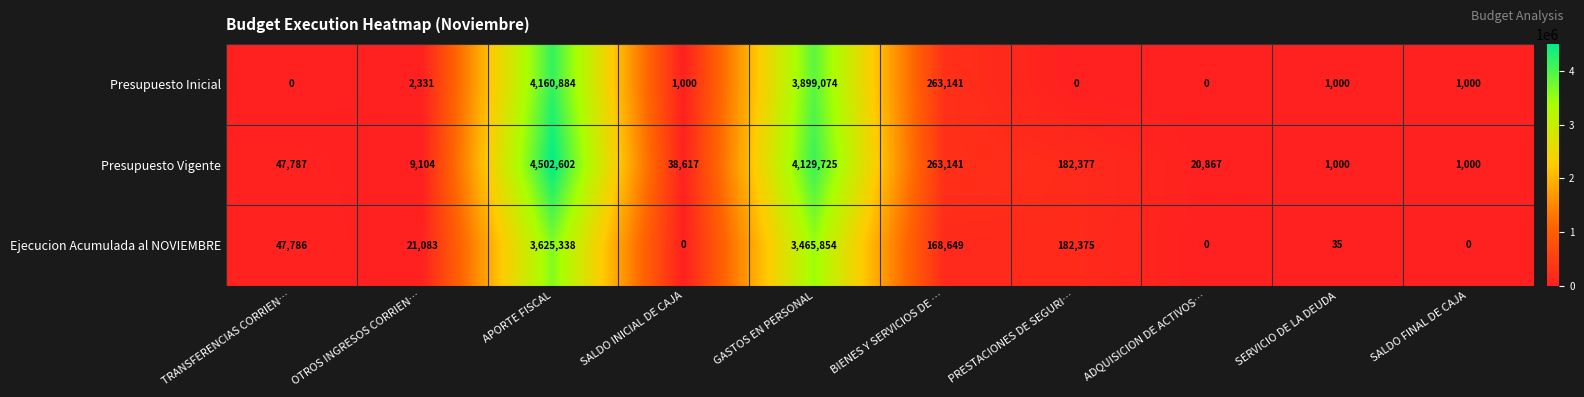

Reading left to right, extract all data points from this chart.

Presupuesto Inicial: 0	2331	4160884	1000	3899074	263141	0	0	1000	1000
Presupuesto Vigente: 47787	9104	4502602	38617	4129725	263141	182377	20867	1000	1000
Ejecucion Acumulada al NOVIEMBRE: 47786	21083	3625338	0	3465854	168649	182375	0	35	0